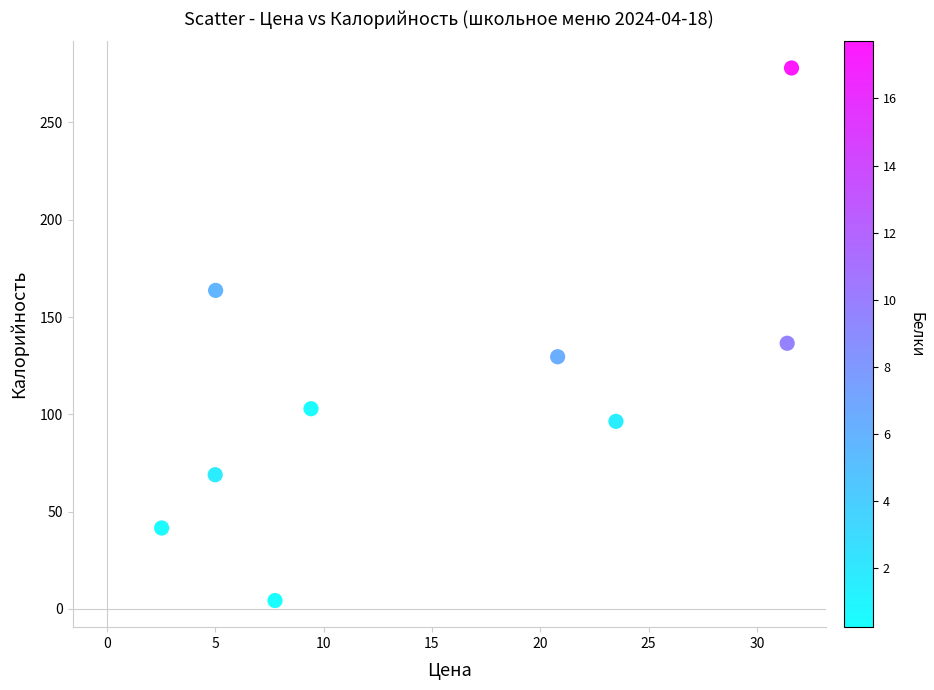

What is the range of X values (max minus min)?

29.1